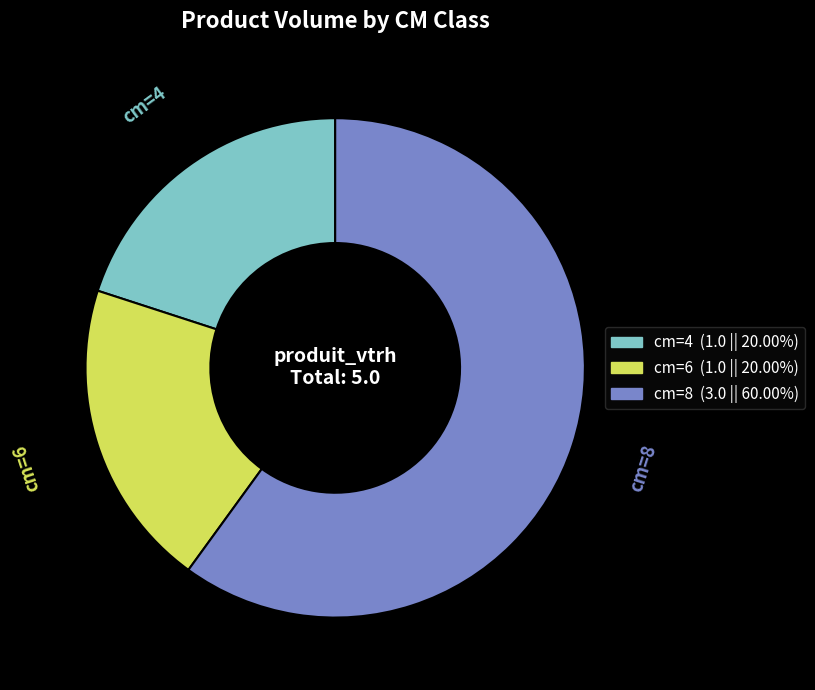

Which slice is the largest?

cm=8